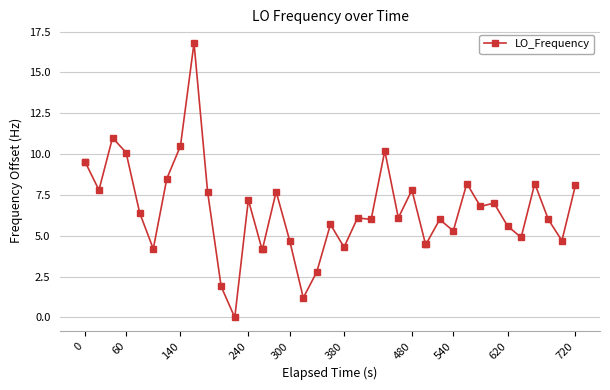

True or false: there are more than 1 points higher than both neighbors.

True